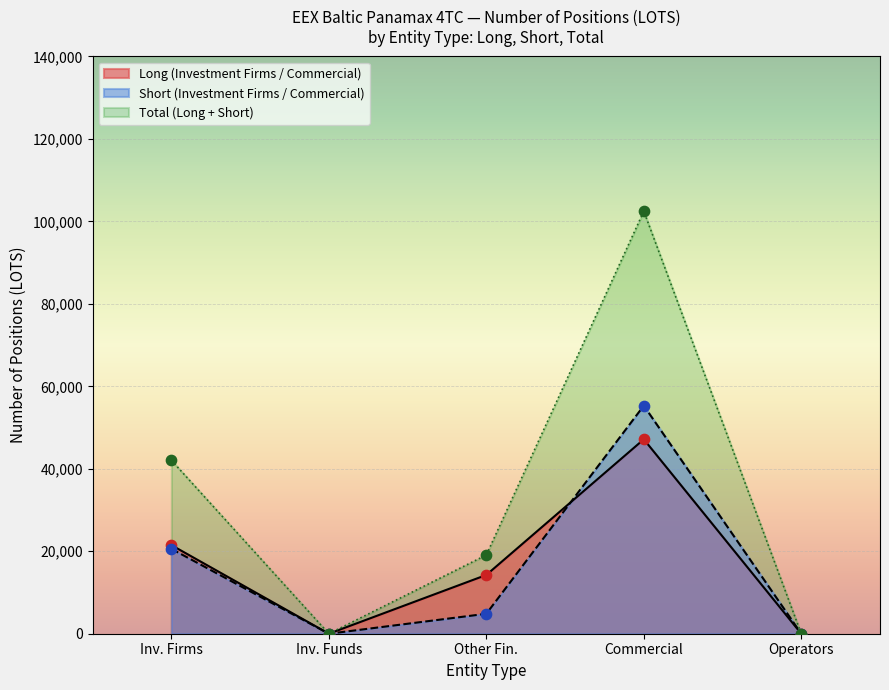

Between Inv. Funds and Commercial, which series saw the biggest shift?

Total (Long + Short)